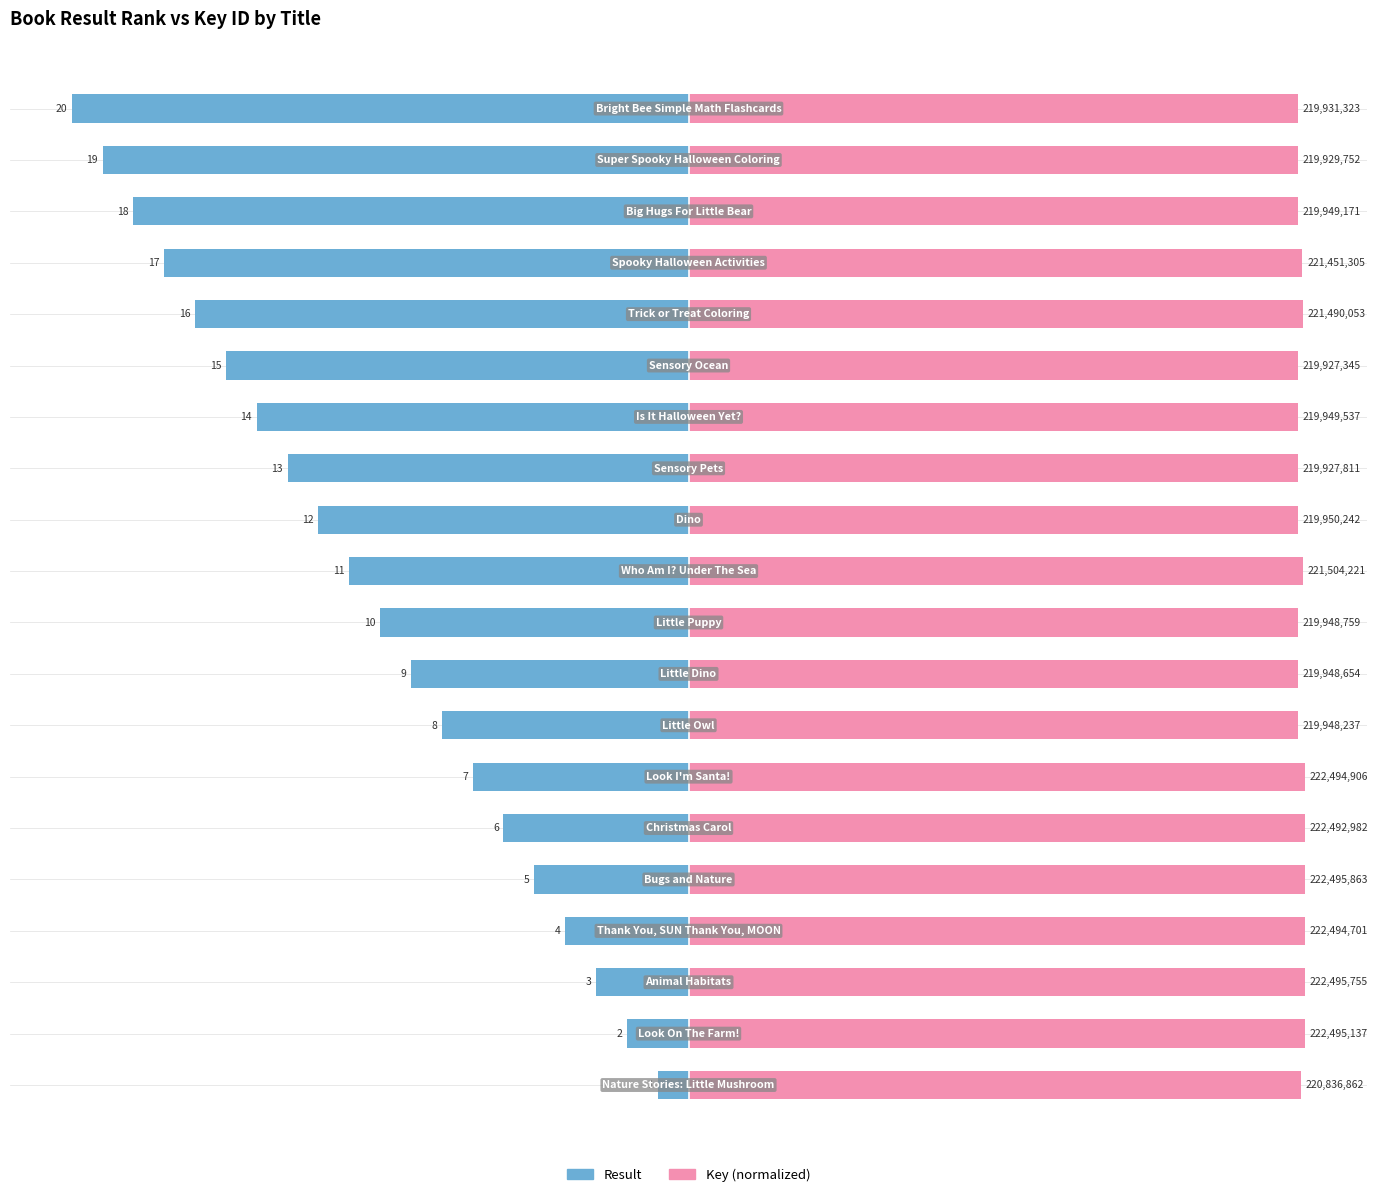

The Result series shows -3.2 at −5. True or false?

False